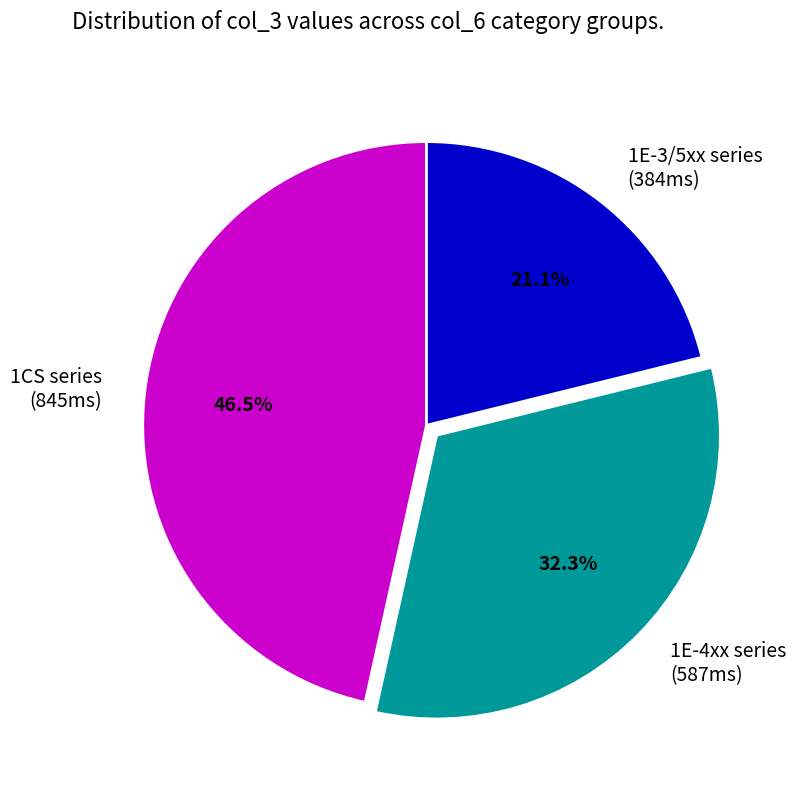

What is the total percentage of 1E-4xx series (587ms) and 1CS series (845ms)?

78.9%